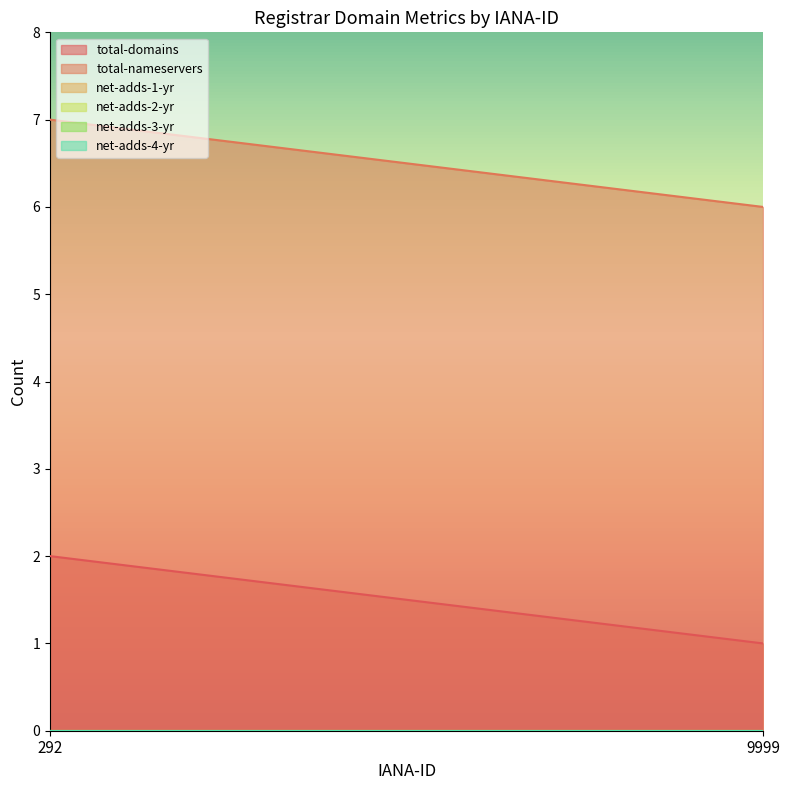

How many lines are shown in the chart?

6